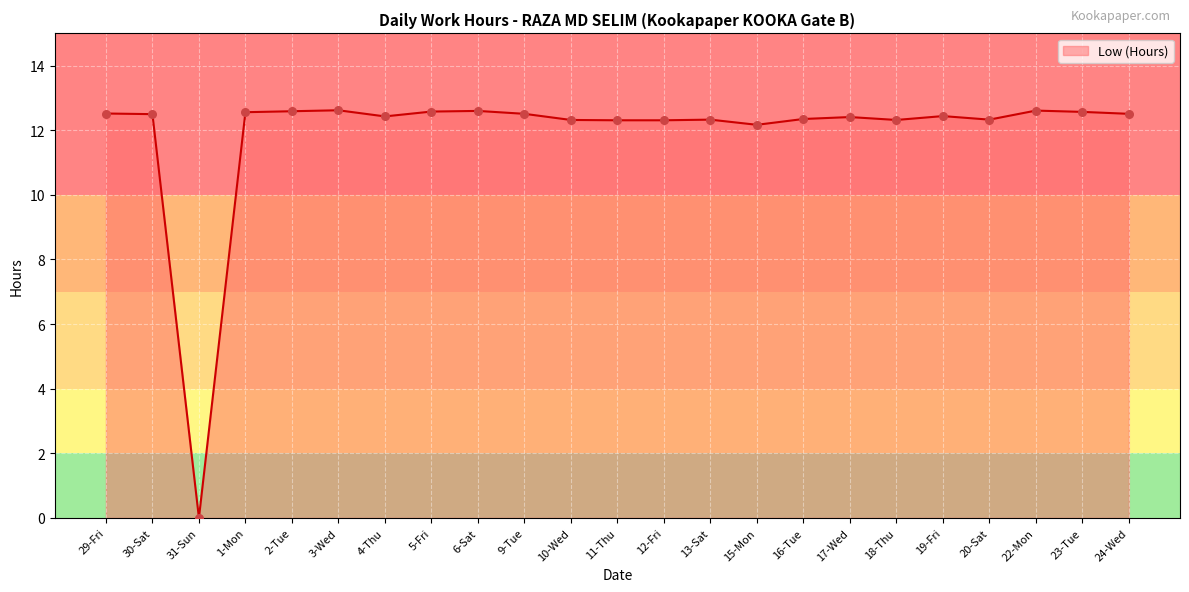

Between 17-Wed and 31-Sun, which is larger?

17-Wed